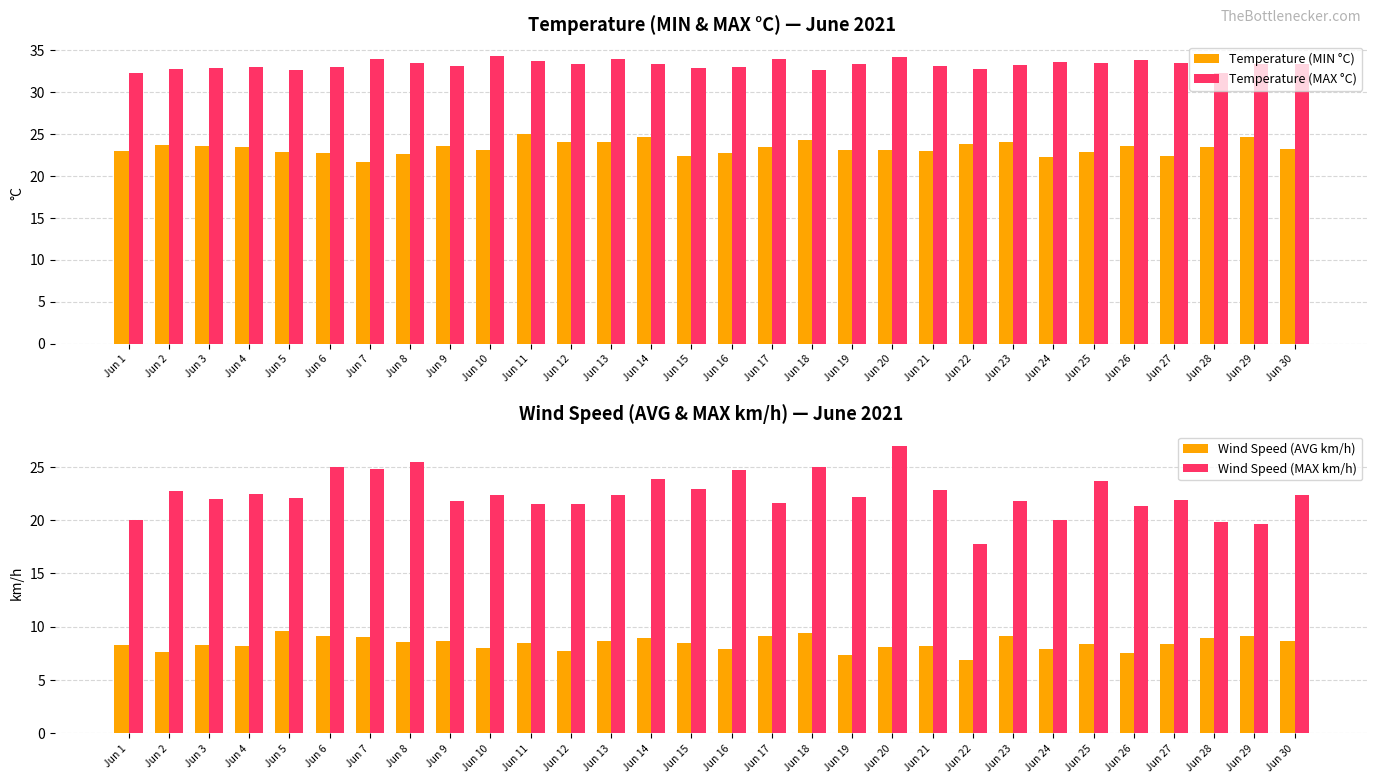

What is the maximum value for Wind Speed (MAX km/h)?

27.0